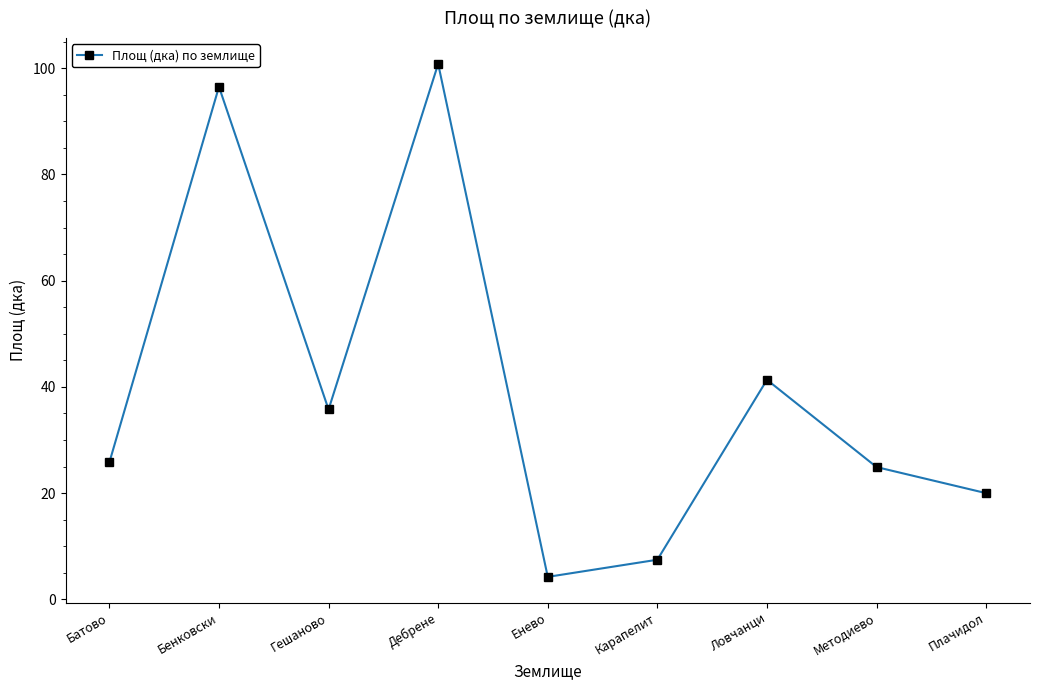

At which category does the data reach its first local valley?

Гешаново